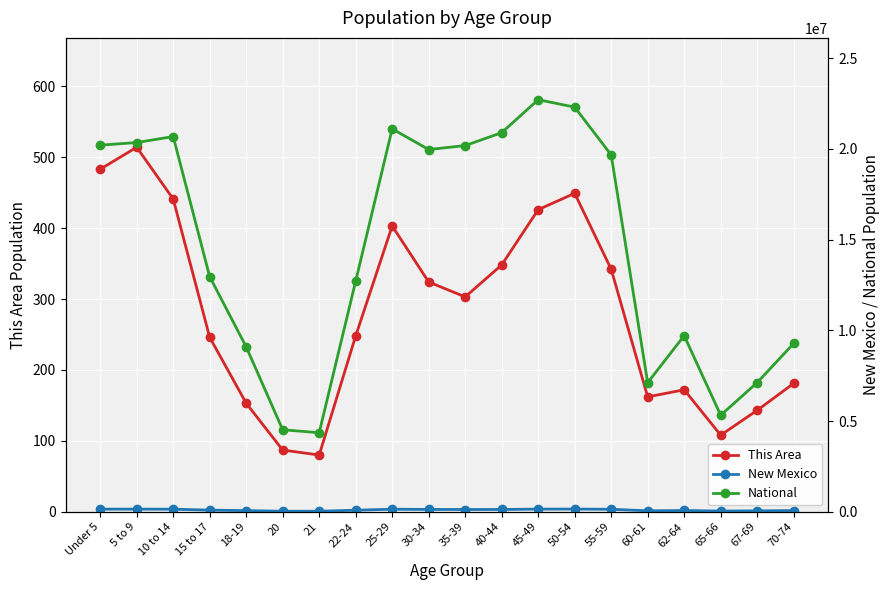

What are all the series names shown in the legend?

This Area, New Mexico, National